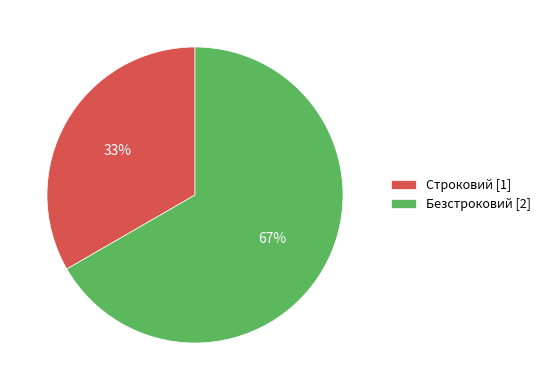

What is the ratio of the value at Строковий [1] to the value at Безстроковий [2]?

0.5